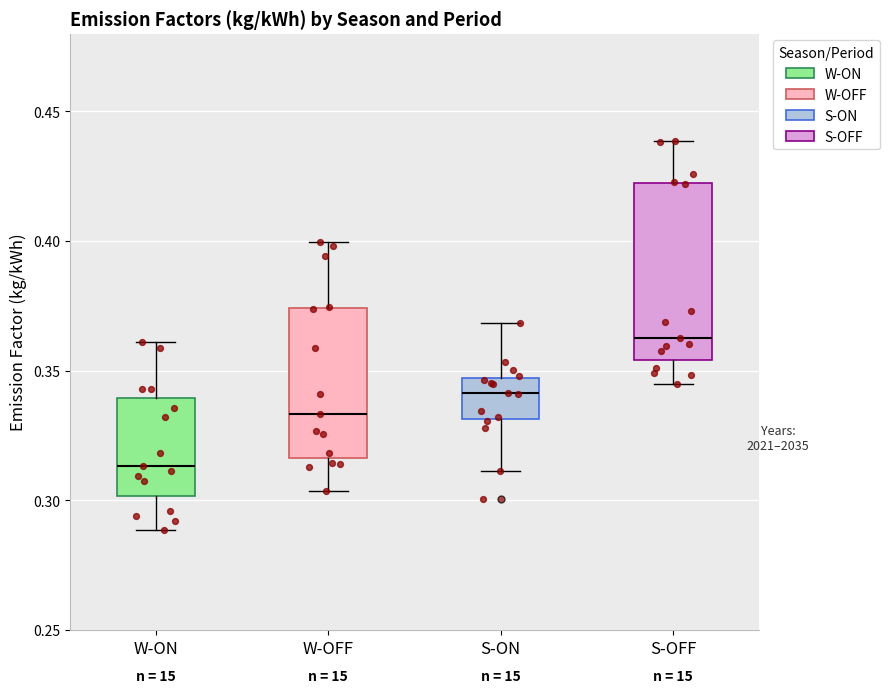

Reading left to right, read every box against the y-axis: the position of its median line, the range the box covers, and the ends of its whiskers. The values are not printed on the chart, so give them approximately, as read against the axis.

W-ON: median 0.315, box 0.300 to 0.340, whiskers 0.290 to 0.360
W-OFF: median 0.335, box 0.315 to 0.375, whiskers 0.305 to 0.400
S-ON: median 0.340, box 0.330 to 0.345, whiskers 0.310 to 0.370
S-OFF: median 0.360, box 0.355 to 0.420, whiskers 0.345 to 0.440